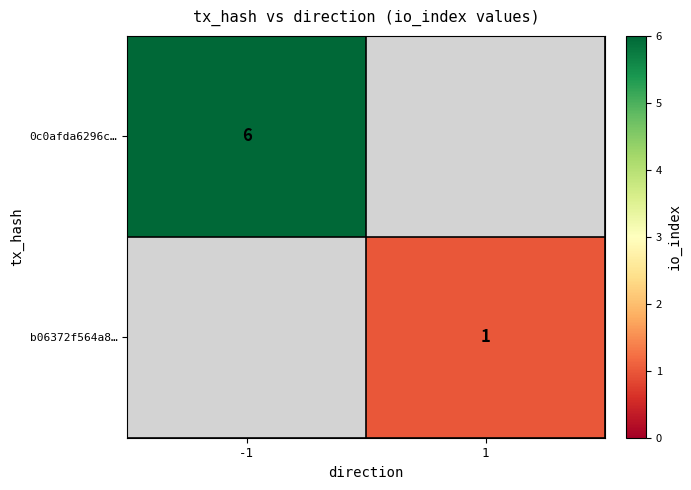

True or false: b06372f564a8… has a value of 1.5 at 1.

False